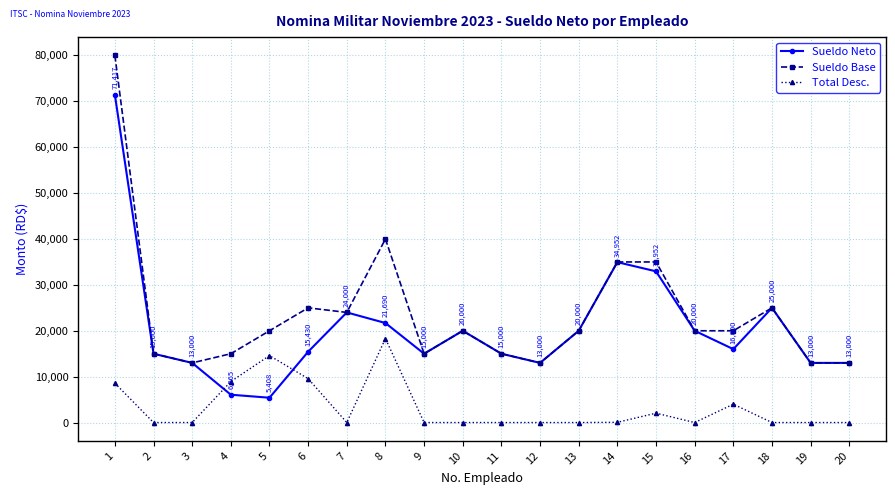

At which category does Sueldo Neto reach its first local peak?

7